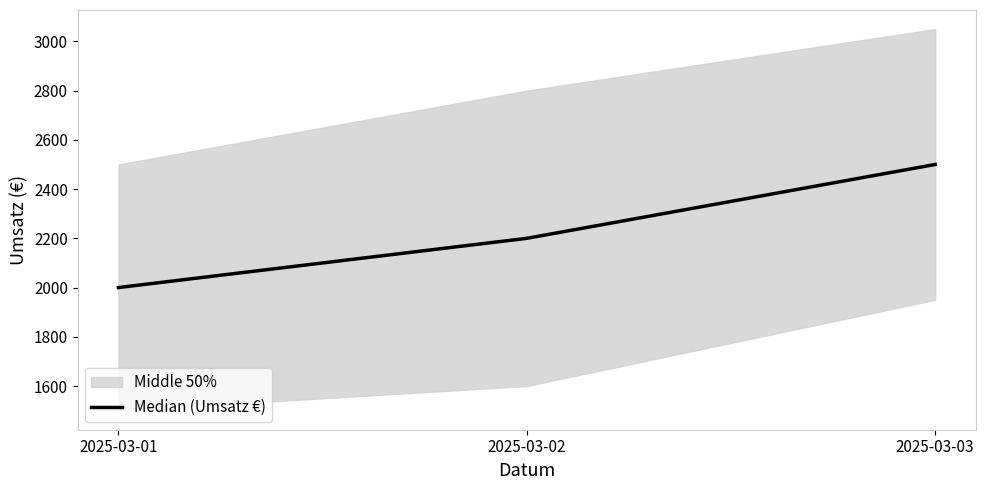

How many values in the Median (Umsatz €) series are below 2200?

1